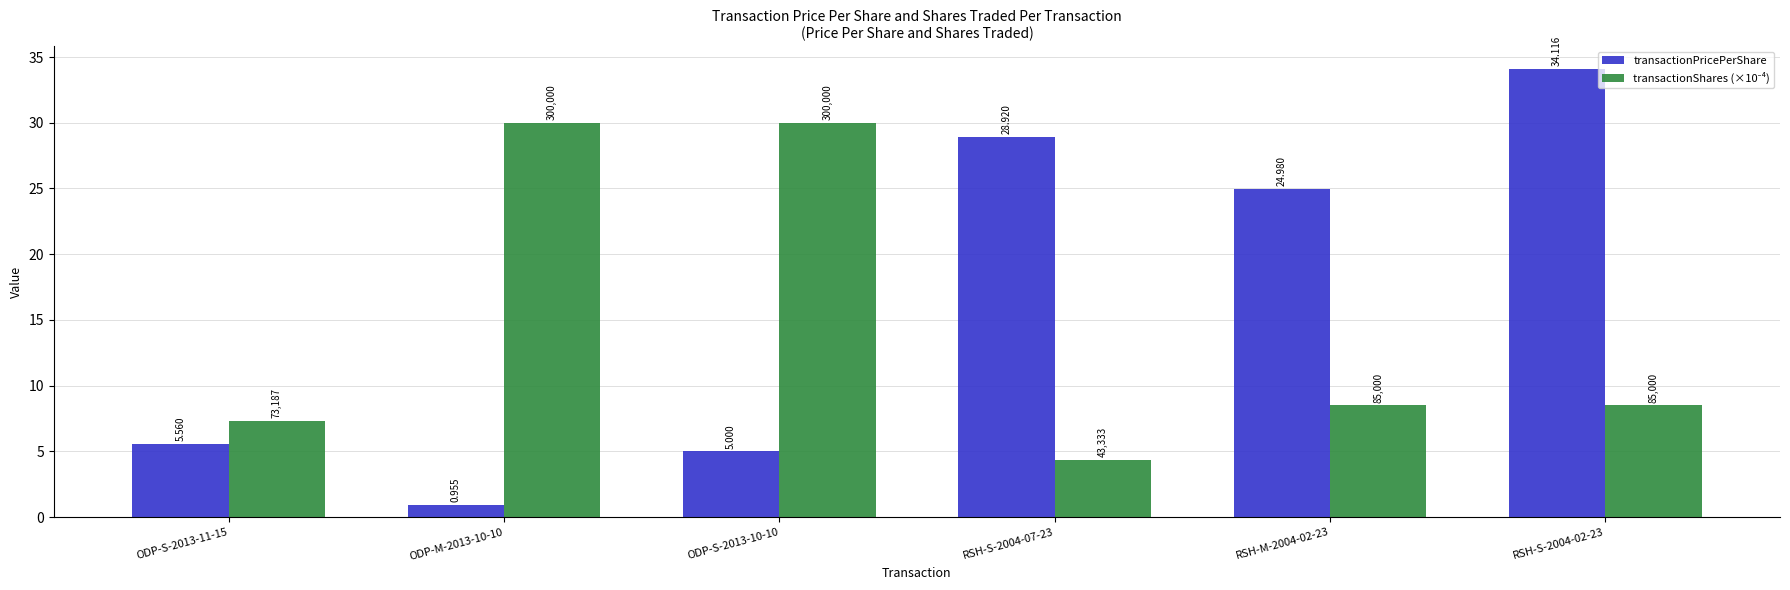

Which series has the largest total across all categories?

transactionPricePerShare